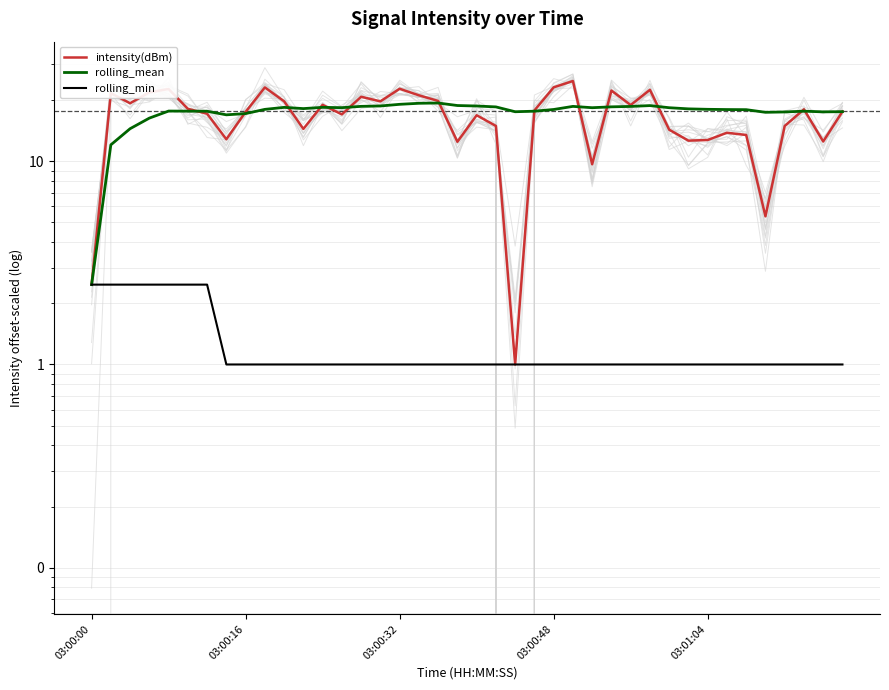

At which label is rolling_min closest to 1?

7